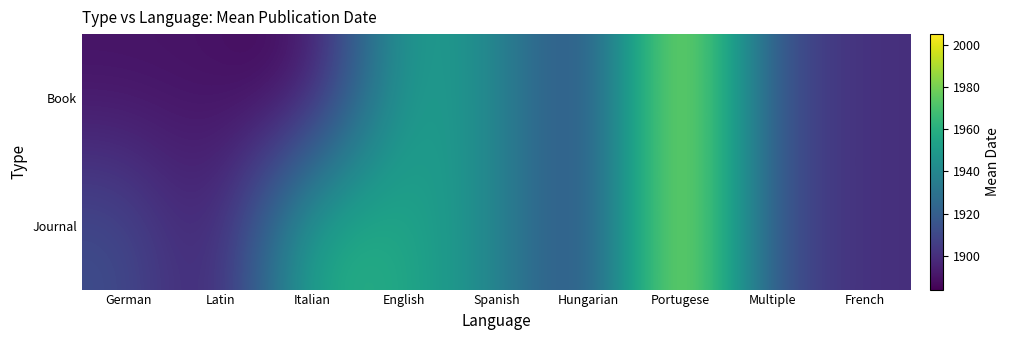

Between Portugese and Multiple, which series saw the biggest shift?

Book